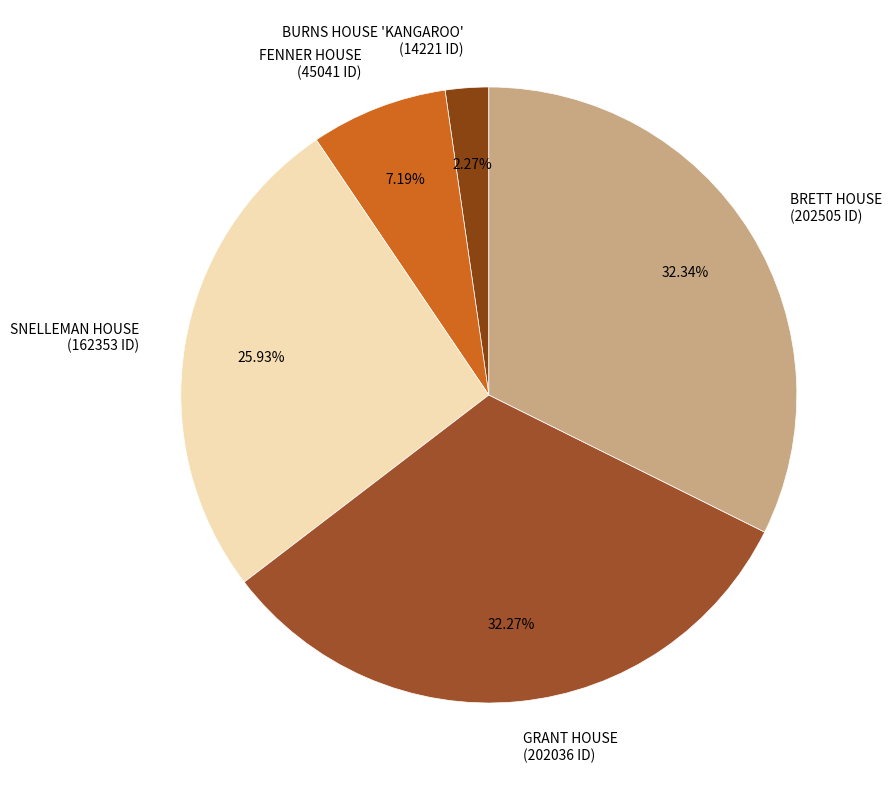

Which category has the smallest portion of the pie?

BURNS HOUSE 'KANGAROO'